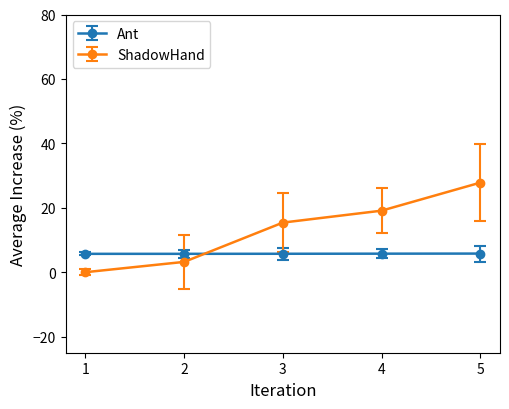

What is the difference between the maximum and minimum values in the ShadowHand series?

27.8